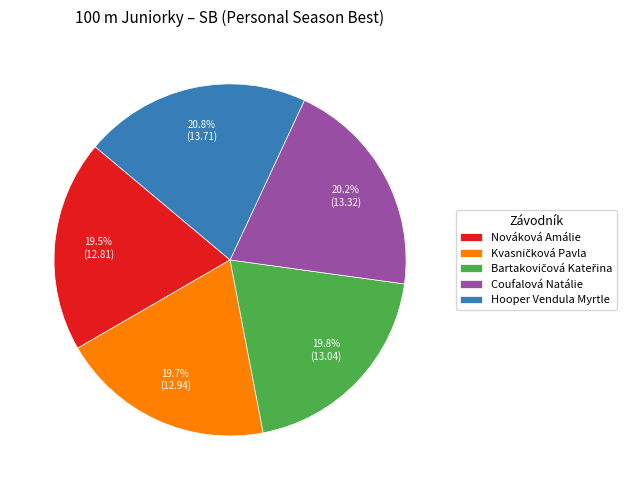

Does Nováková Amálie represent more than half of the total?

No